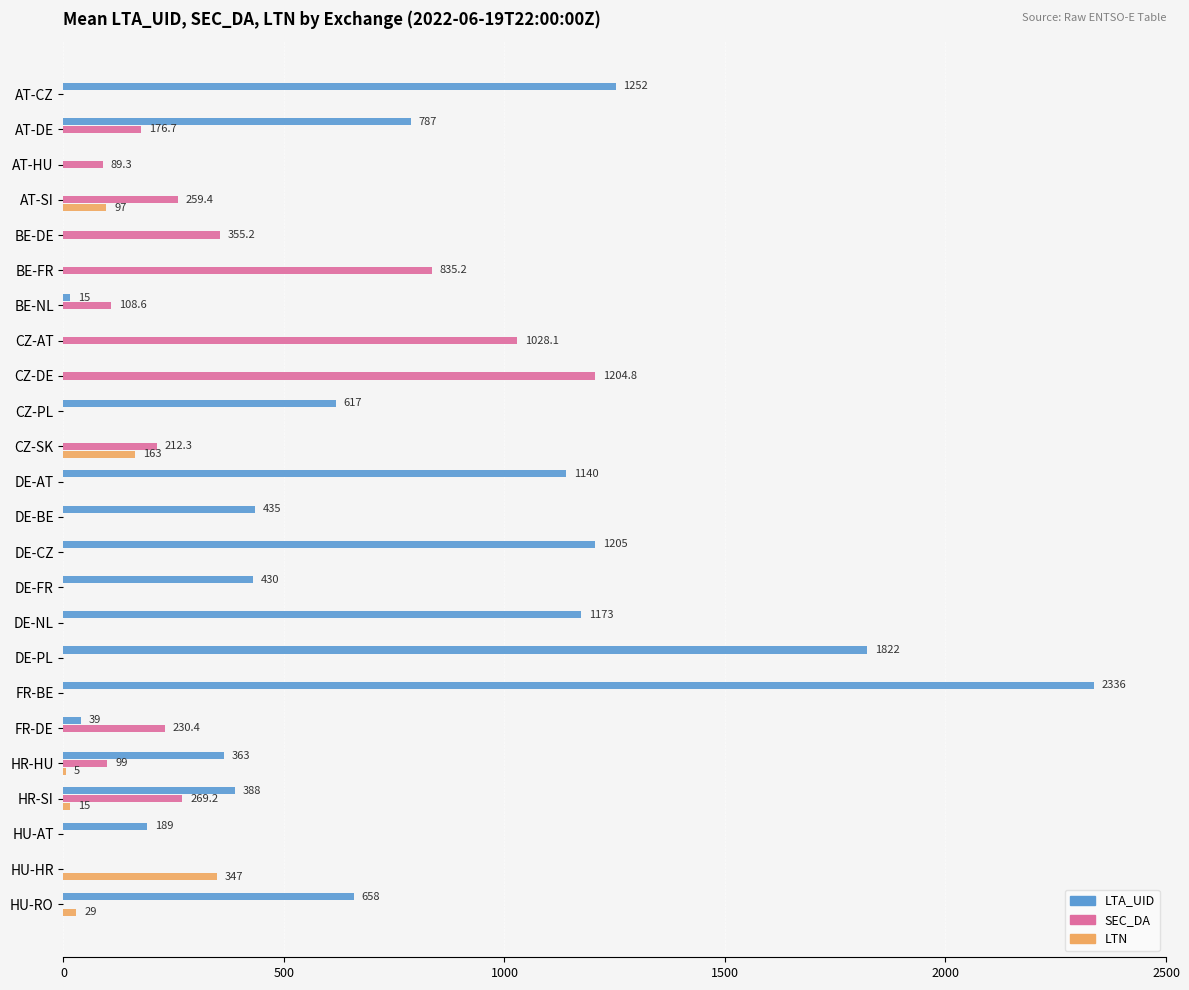

Which series has the widest spread of values?

LTA_UID